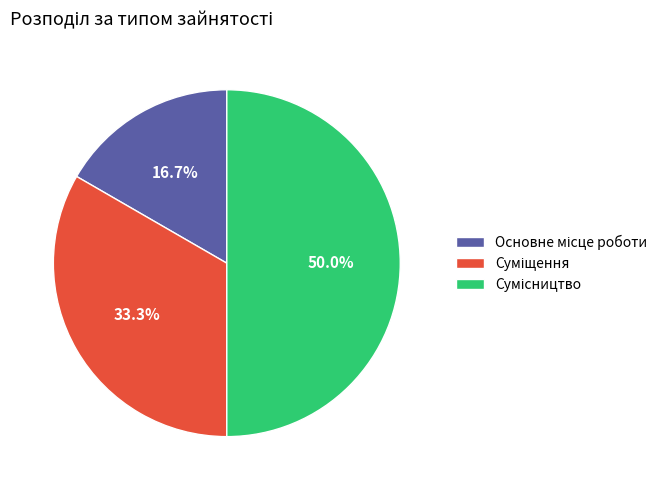

To the nearest percent, what is the combined percentage of Основне місце роботи and Суміщення?

50%